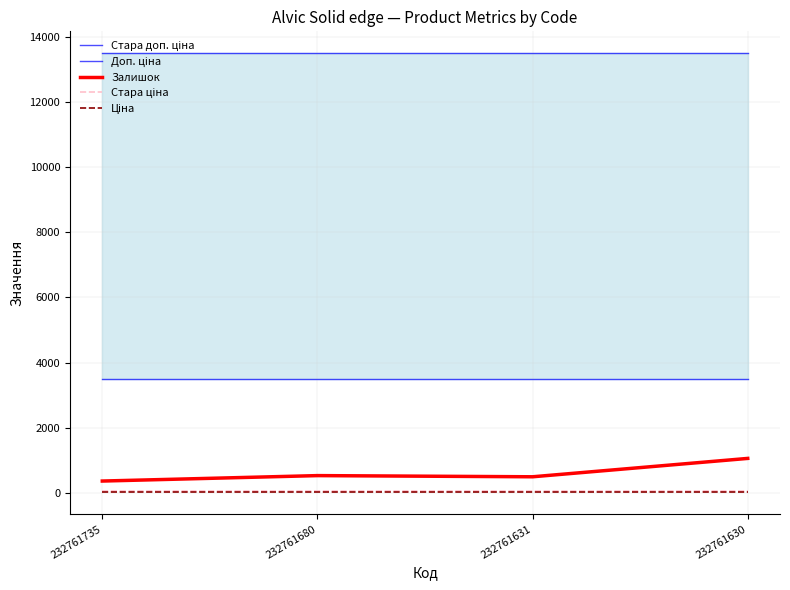

What is the value of the Ціна point at the 4th from the left?

15.6